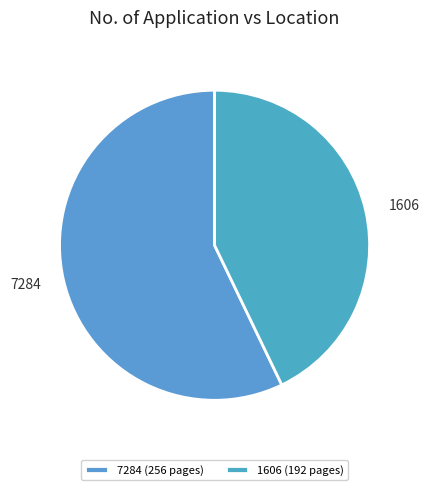

Is 1606 the majority of the pie?

No